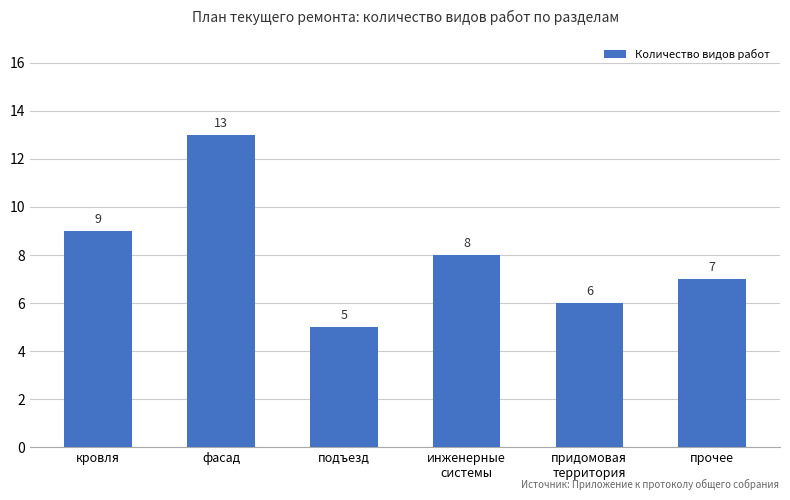

How many data points are less than 8?

3